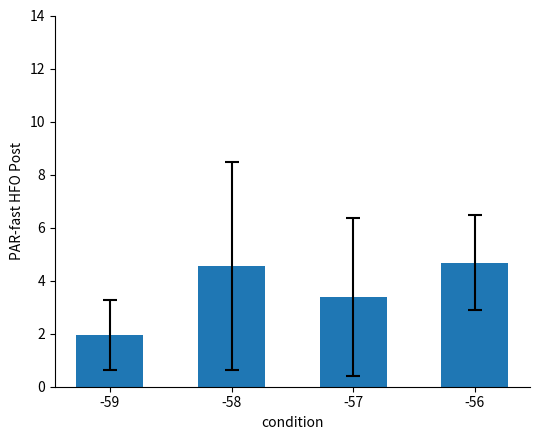

Approximately how many times larger is the value at -58 compared to -56?

1.0